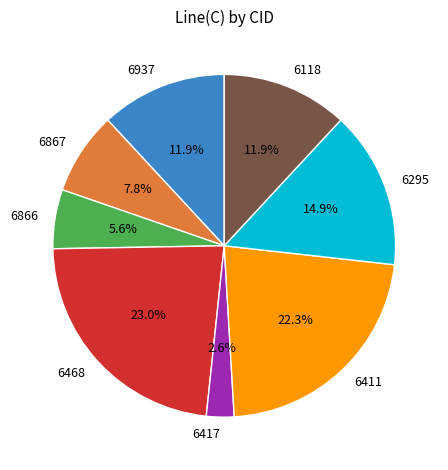

Approximately how many times larger is the value at 6866 compared to 6867?

0.7